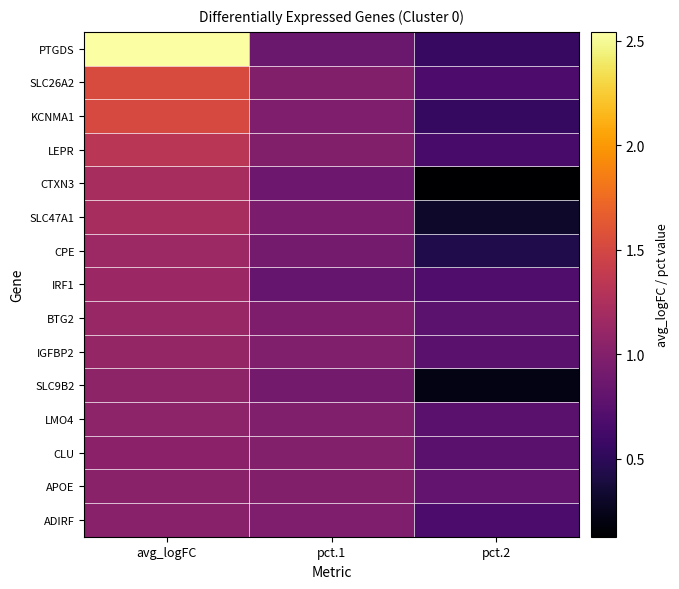

At how many categories does at least one series exceed 1?

1